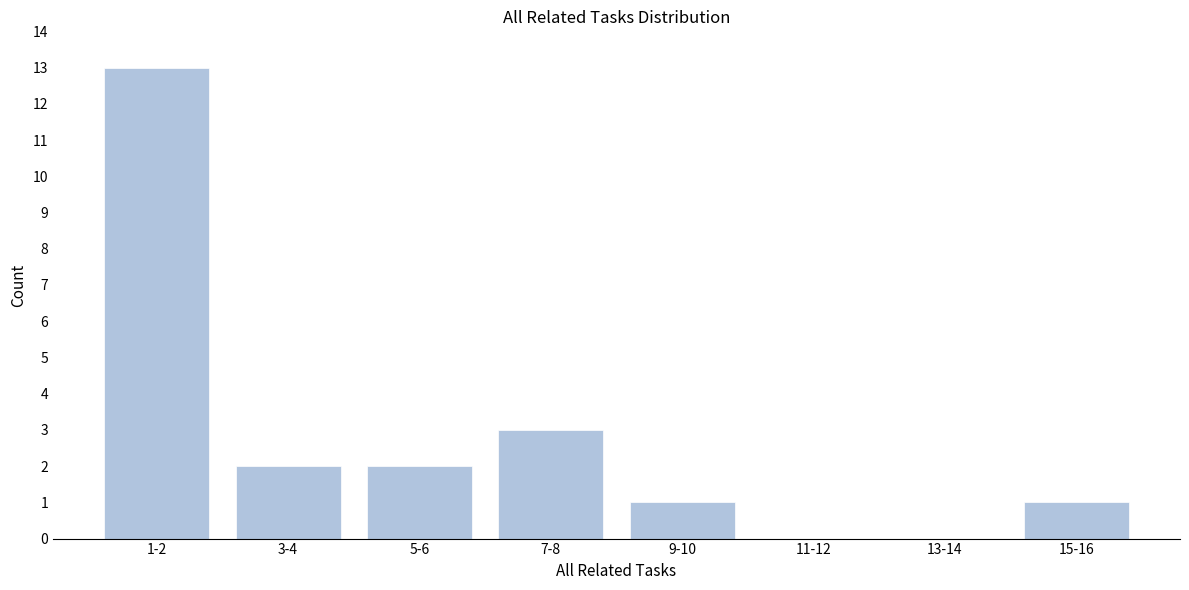

Reading left to right, extract all data points from this chart.

1-2=13	3-4=2	5-6=2	7-8=3	9-10=1	11-12=0	13-14=0	15-16=1